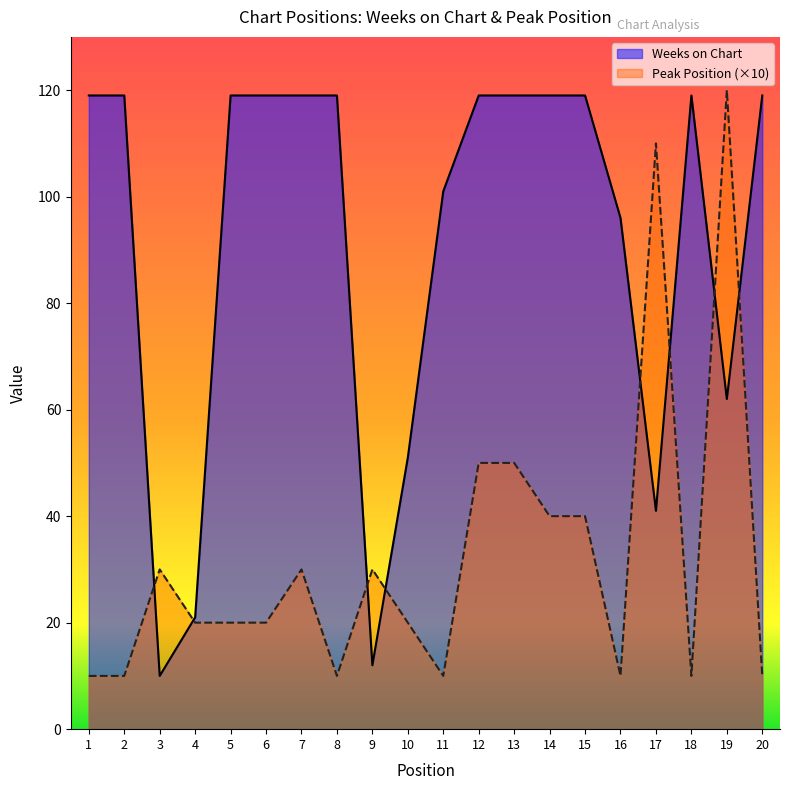

At which category does Peak Position reach its first local valley?

8